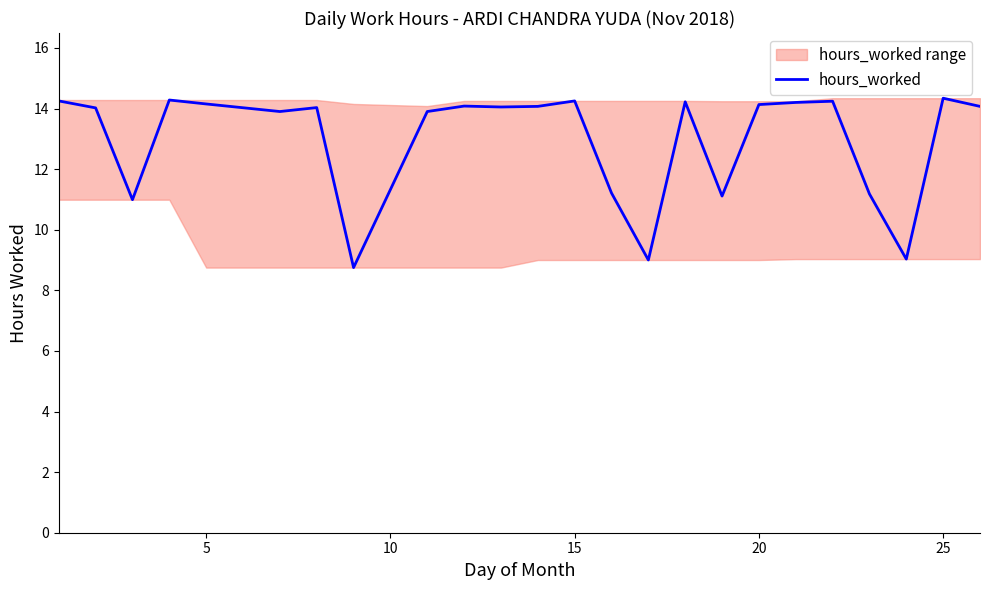

The value of hours_worked at 25 is 18.8. True or false?

False